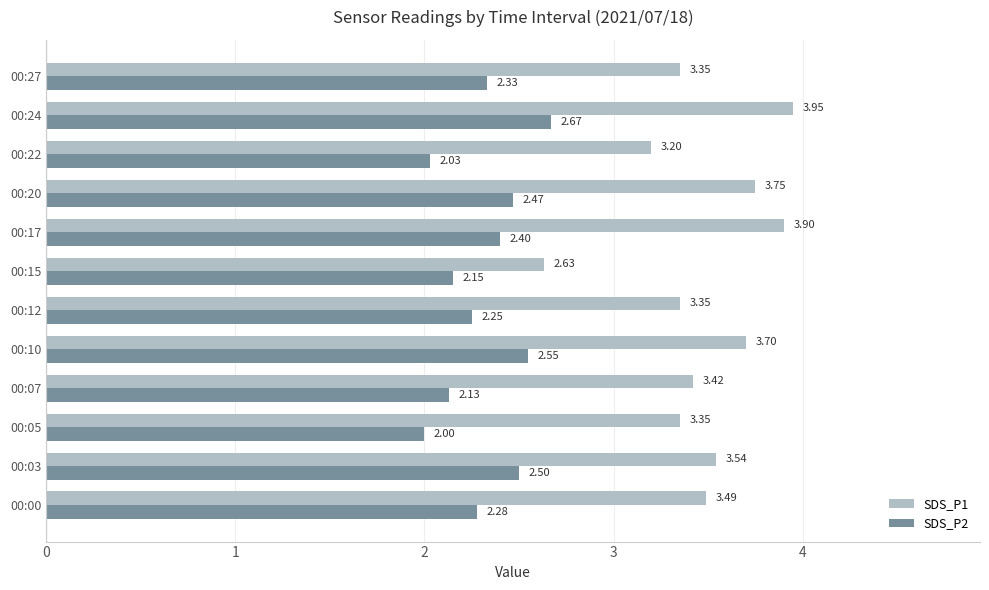

Which label corresponds to the largest value in the chart?

00:24